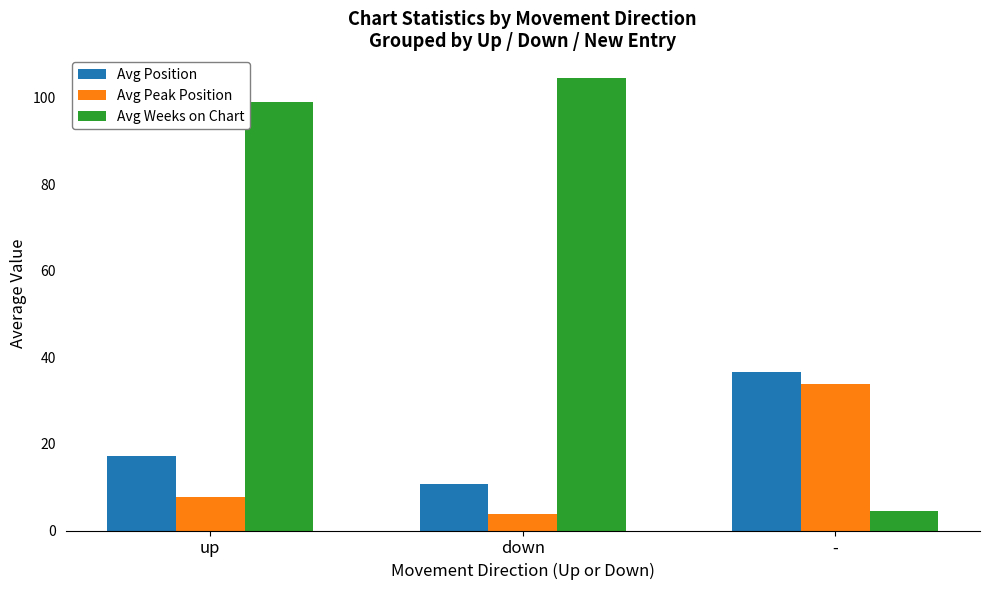

How many values in the Avg Peak Position series exceed 7?

2